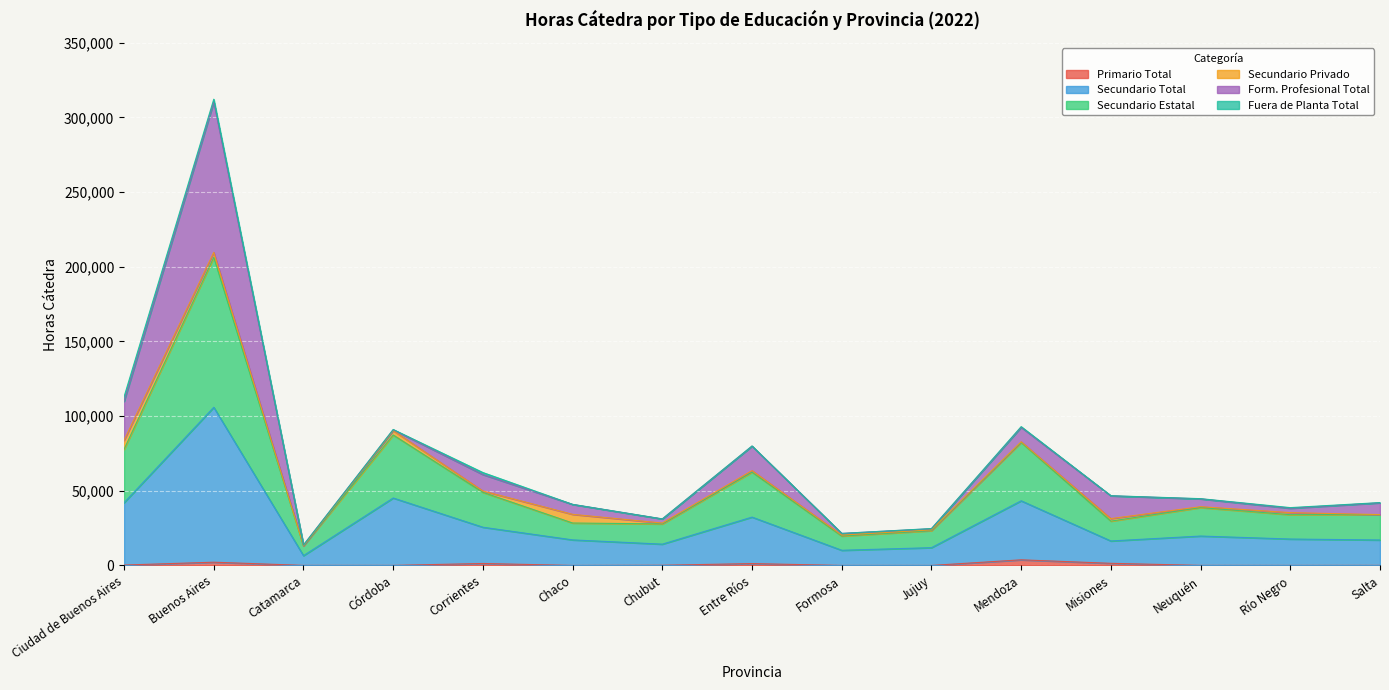

At which category is the sum across all series the highest?

Buenos Aires